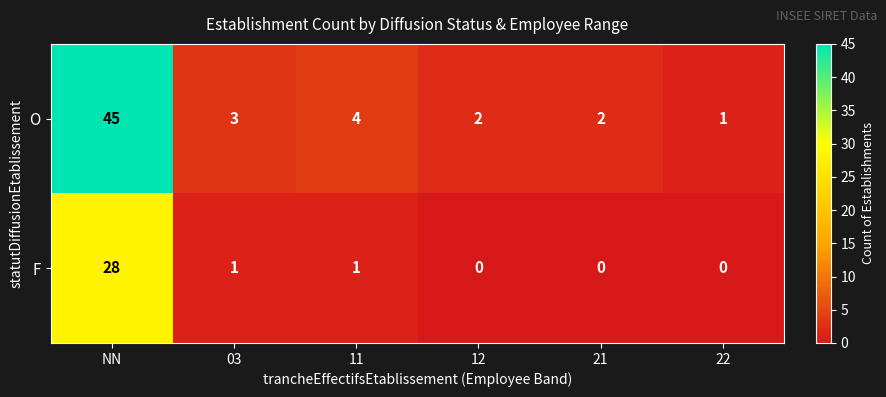

At which category is the sum across all series the highest?

NN